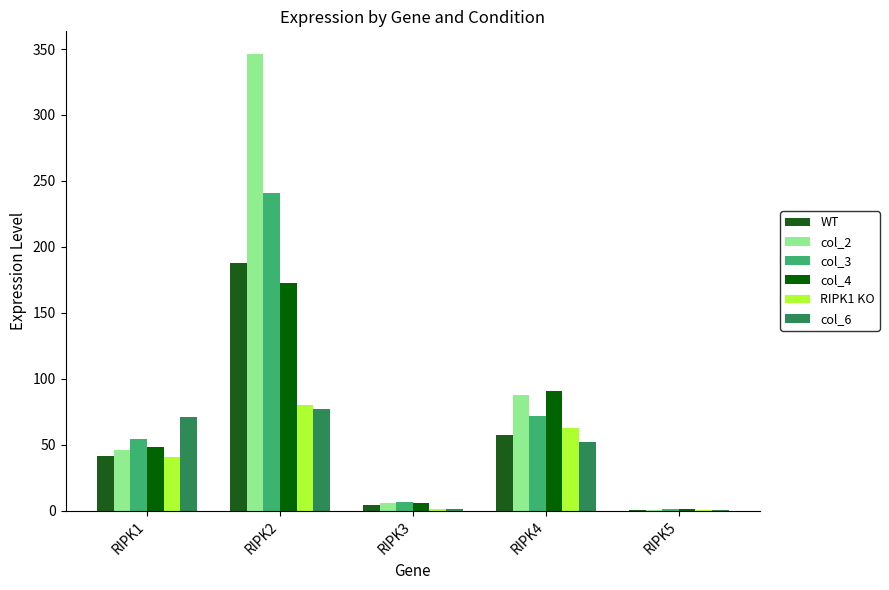

The col_3 series shows 128.3 at RIPK4. True or false?

False